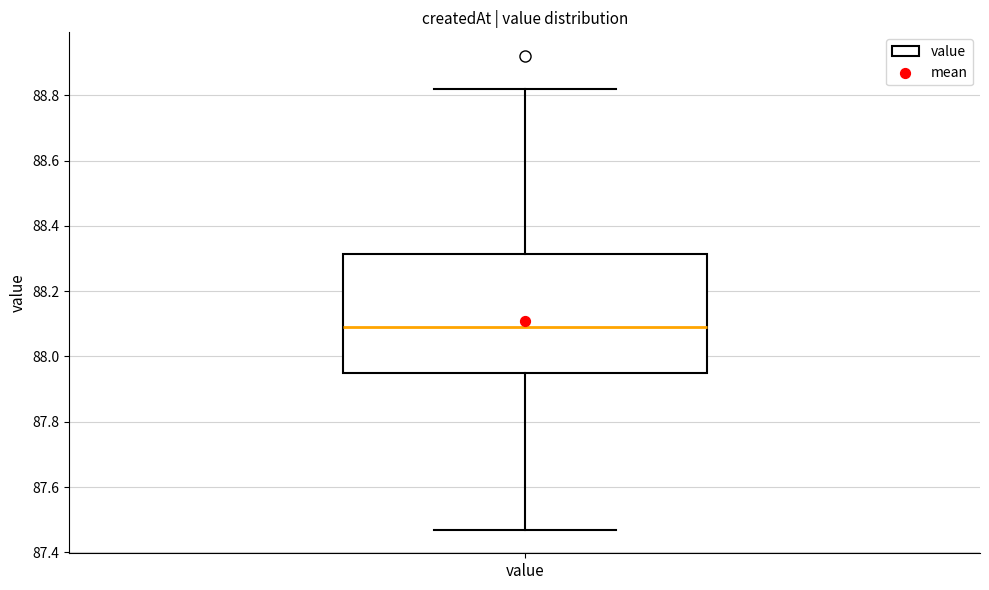

Transcribe this box plot: give where the median line is, the range the box spans, and where the two whiskers end, as read against the y-axis. The values are not printed on the chart, so give them approximately, as read against the axis.

median 88.10, box 87.96 to 88.32, whiskers 87.48 to 88.82